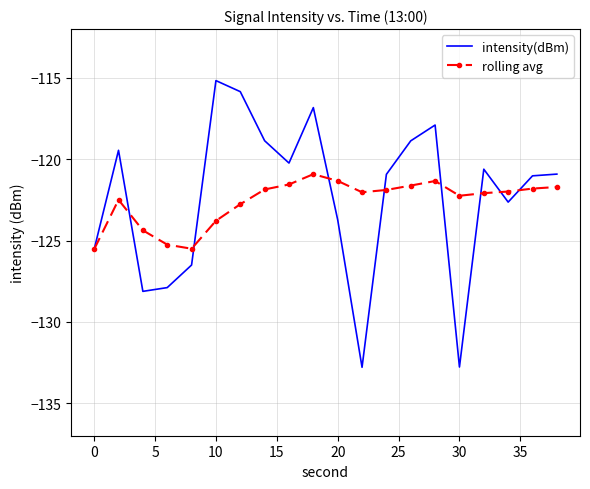

What is the maximum value for rolling avg?

-120.9